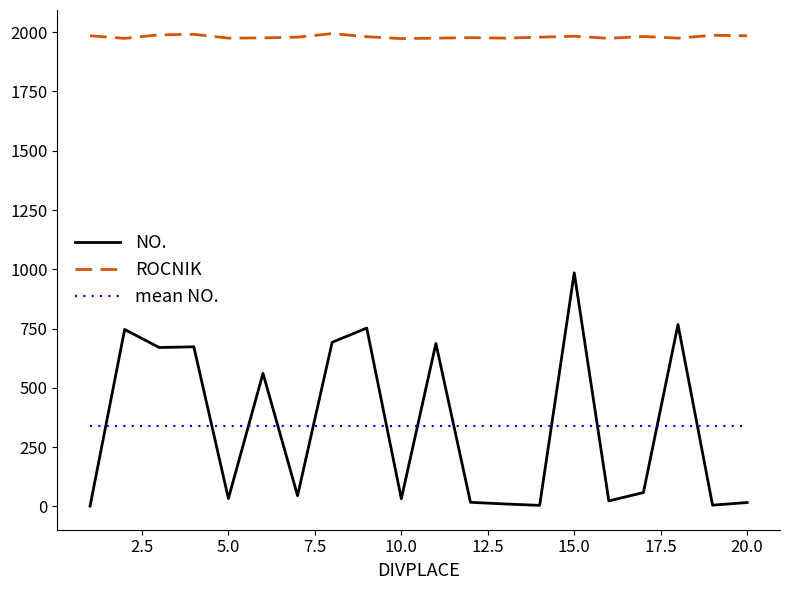

True or false: ROCNIK and mean NO. intersect in this chart.

False